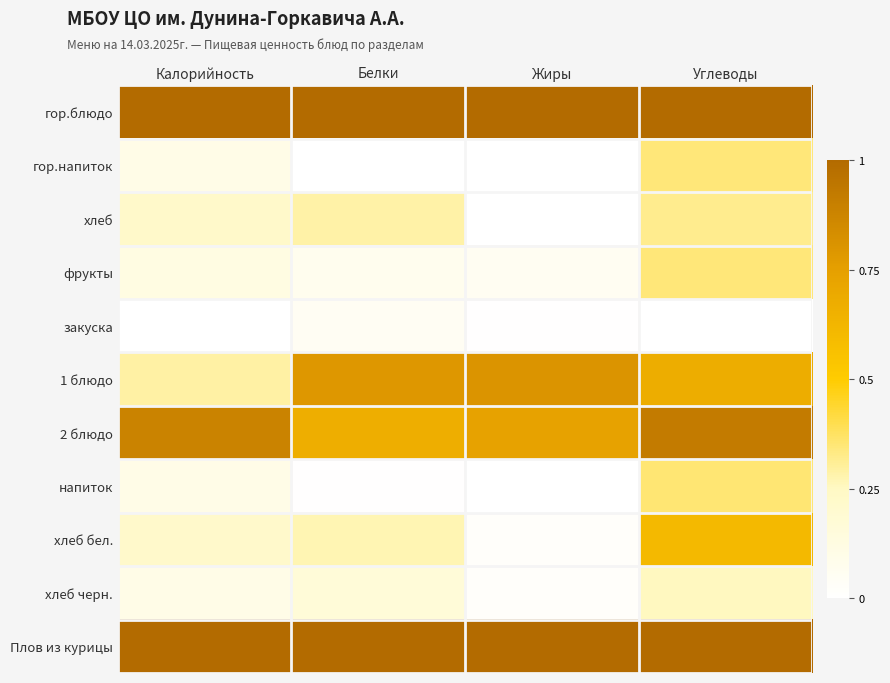

At which category is the sum across all series the highest?

Углеводы